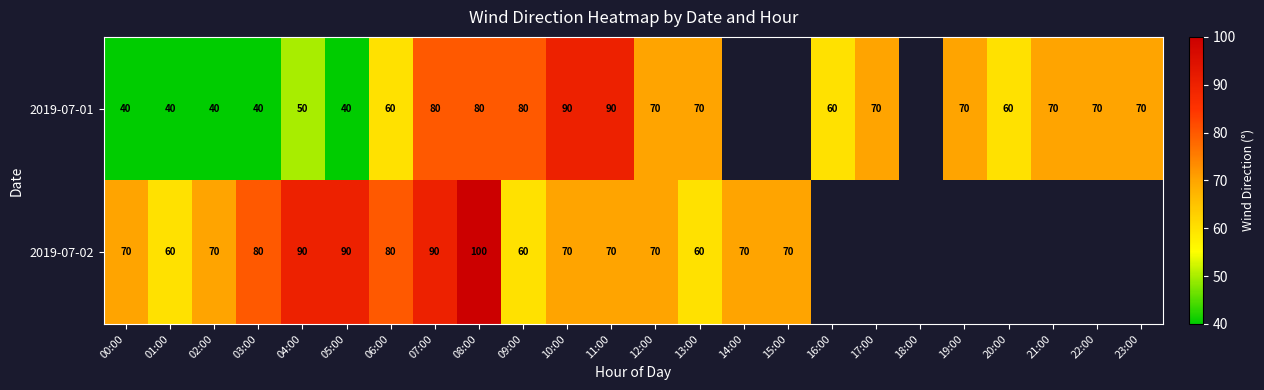

At 05:00, list the series in order from largest to smallest.

2019-07-02, 2019-07-01